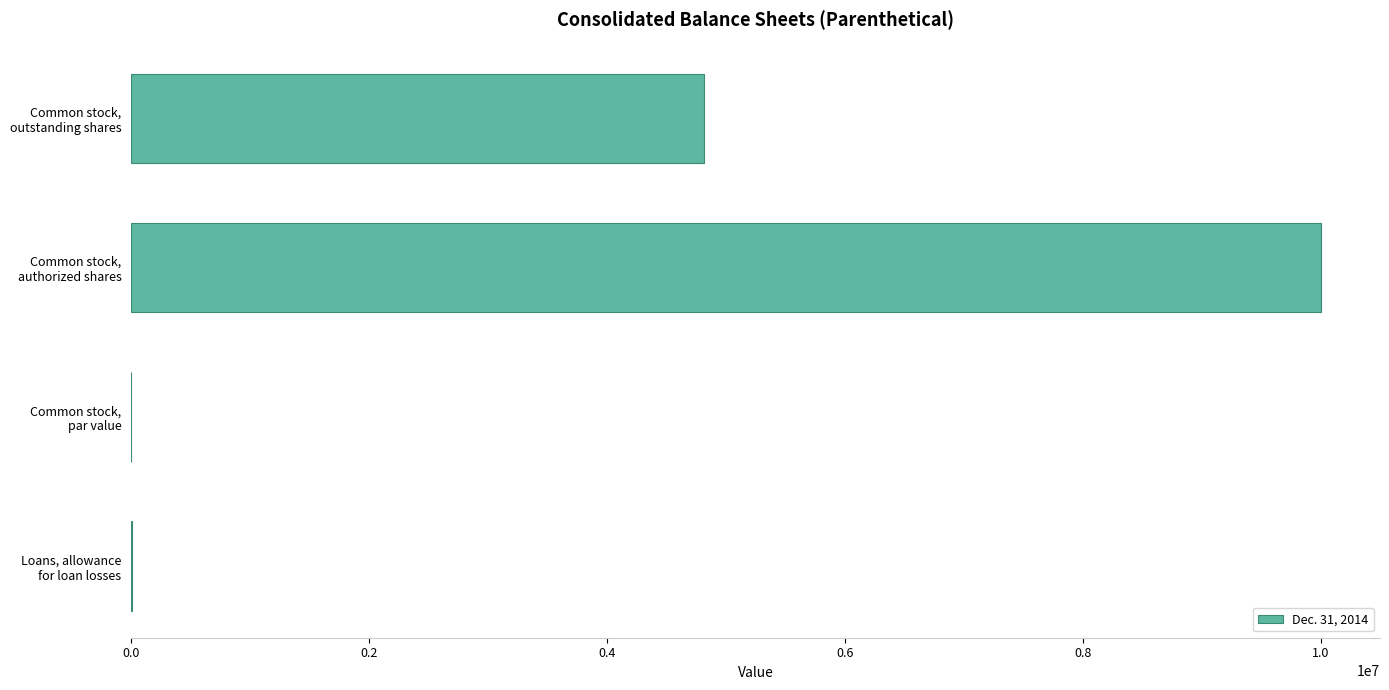

What is the maximum value shown in the chart?

10000000